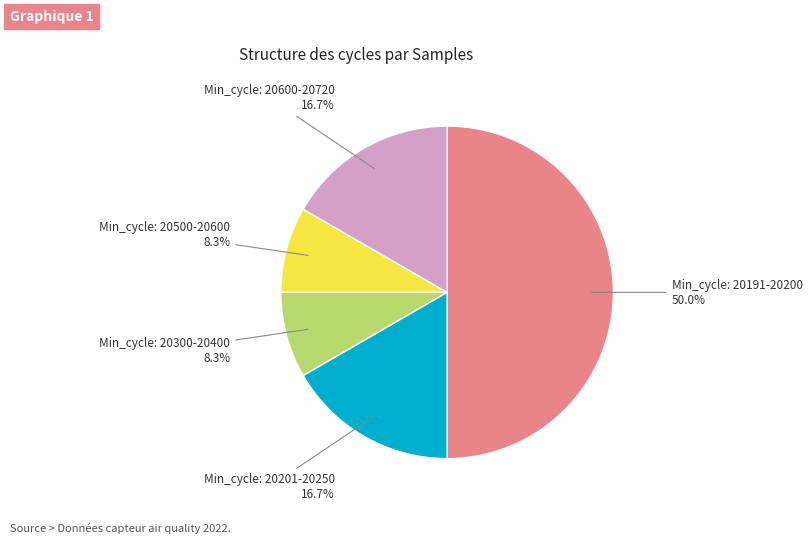

Does Min_cycle: 20300-20400 represent more than half of the total?

No